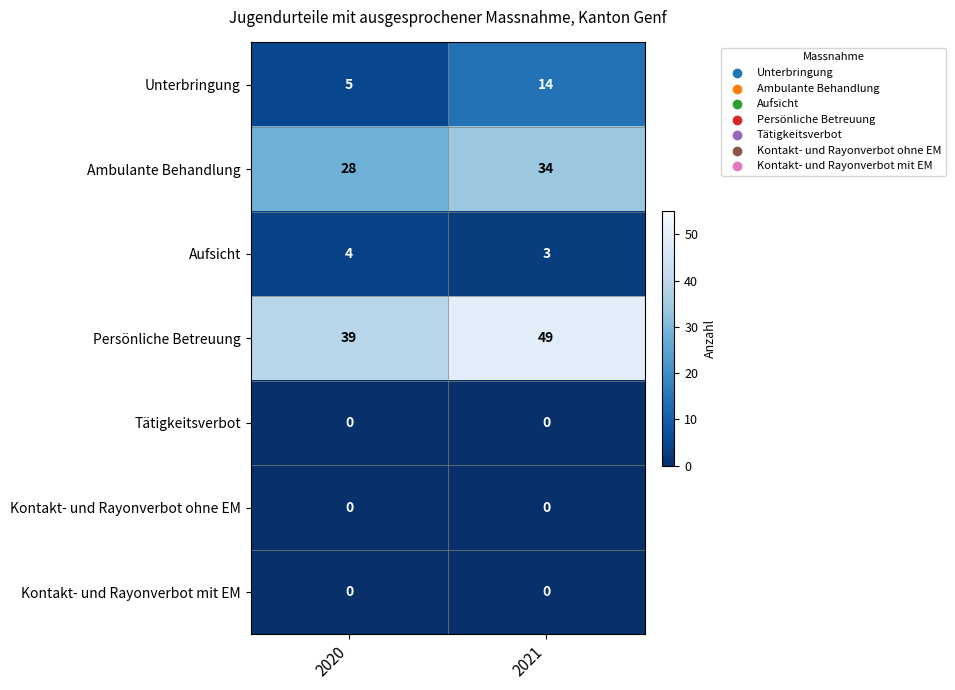

What is the sum of the Unterbringung values at 2021 and 2020?

19